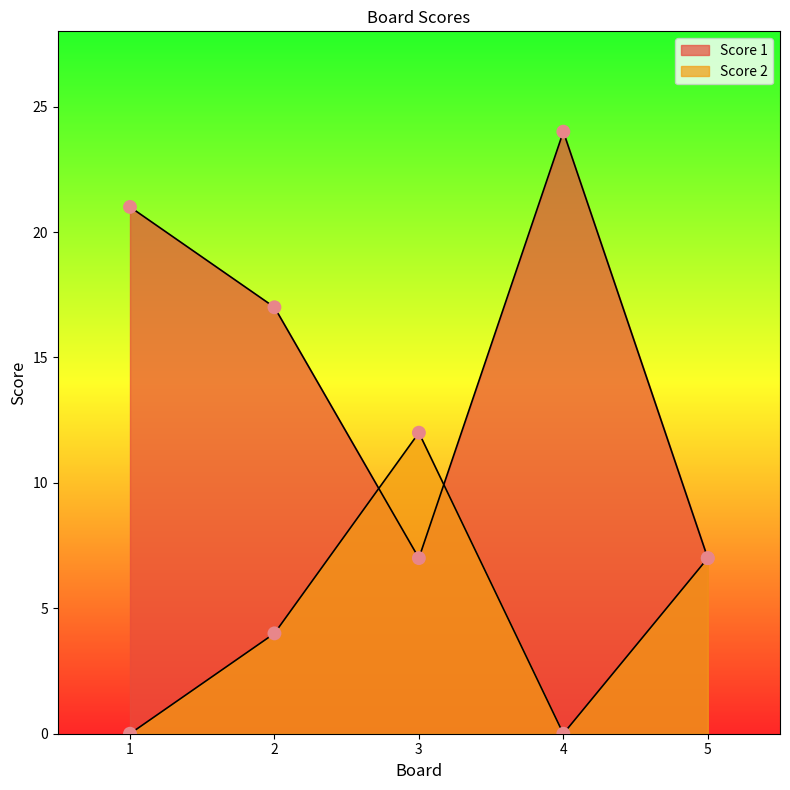

Which series has the widest spread of Y values?

Score 1